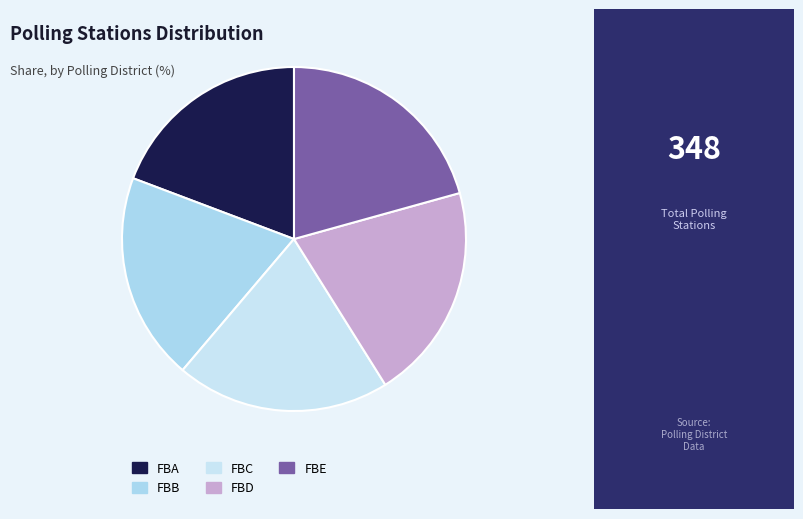

Is it true that FBA is 19% of the pie?

True